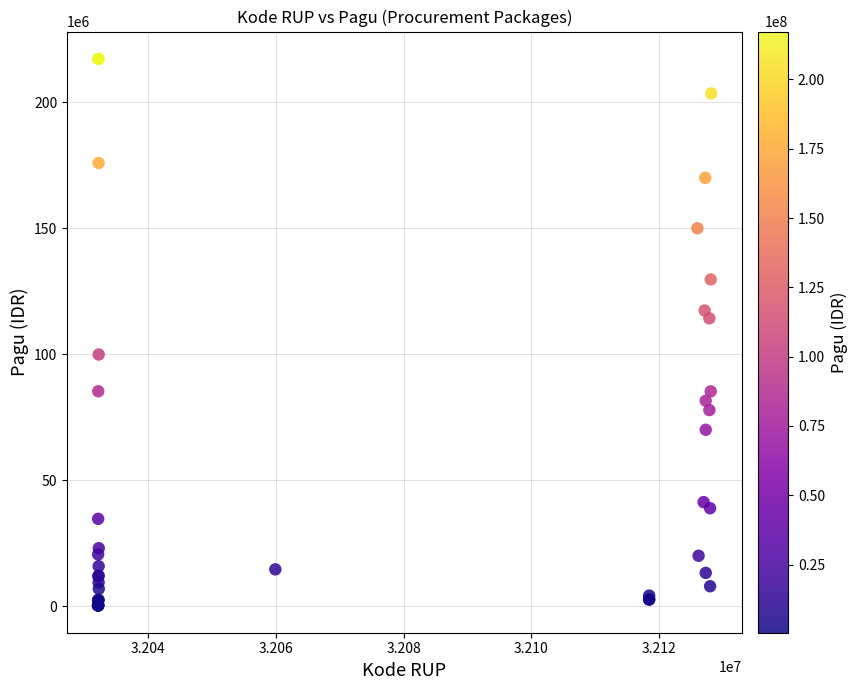

What Y value in the scatter plot is closest to 108830000?

114296000